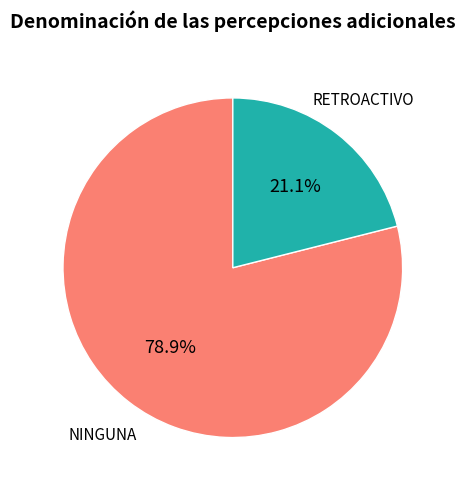

Does any single category account for the majority?

Yes